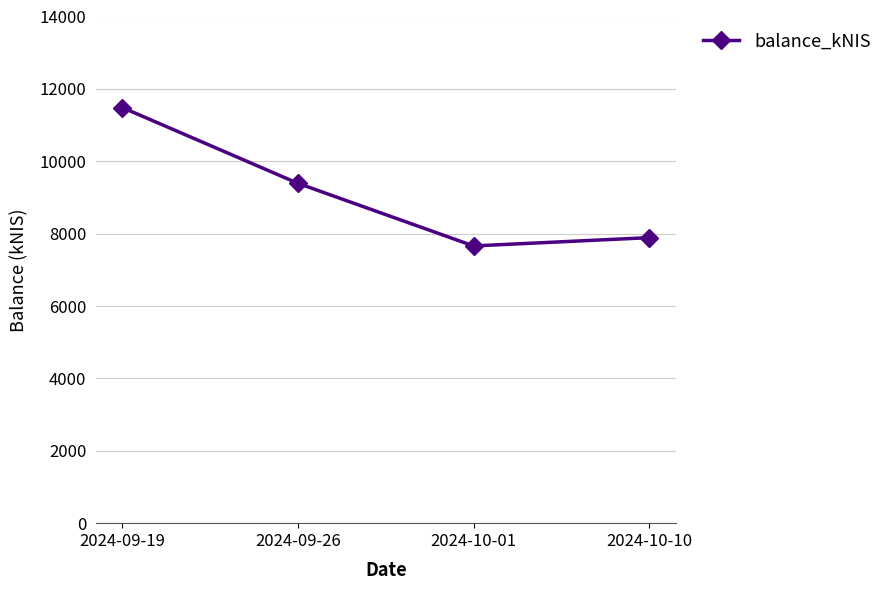

The value at 2024-10-01 is 7660.4. True or false?

True